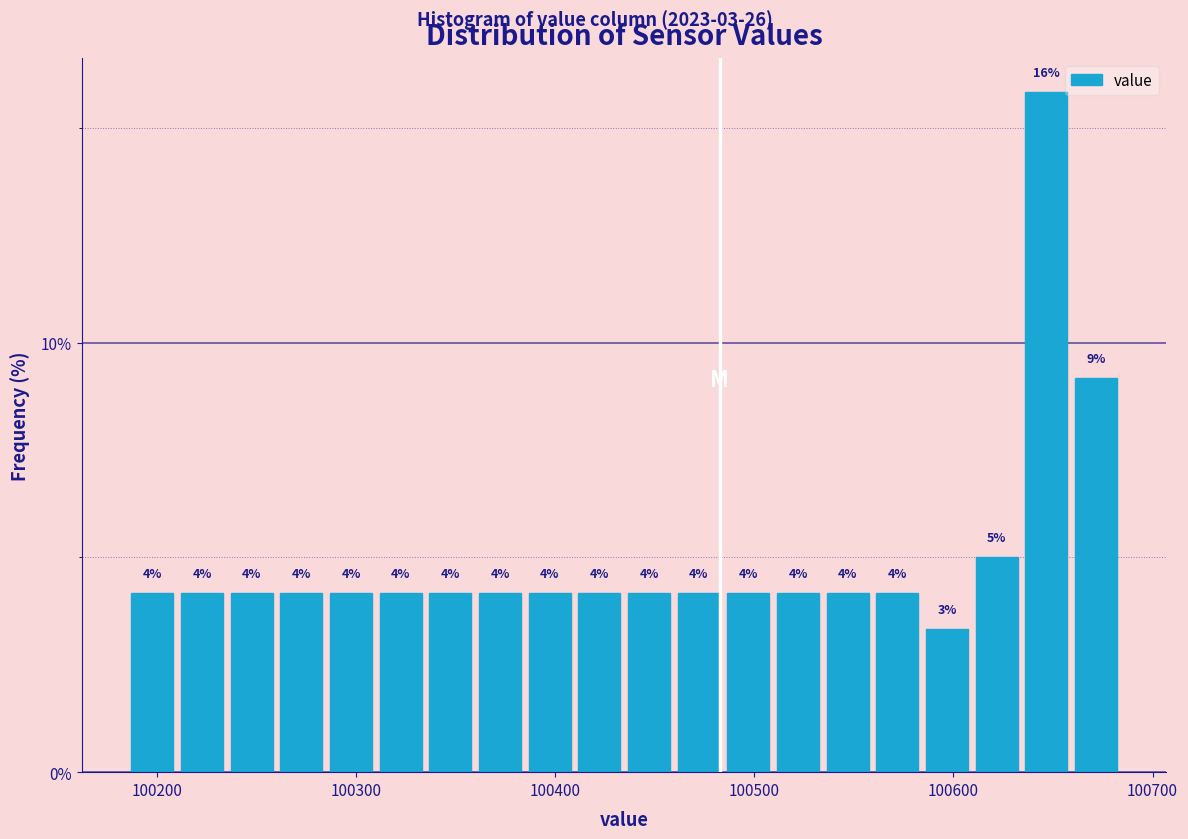

Read against the x-axis, roughly where is the centre of the tallest bar?

100650